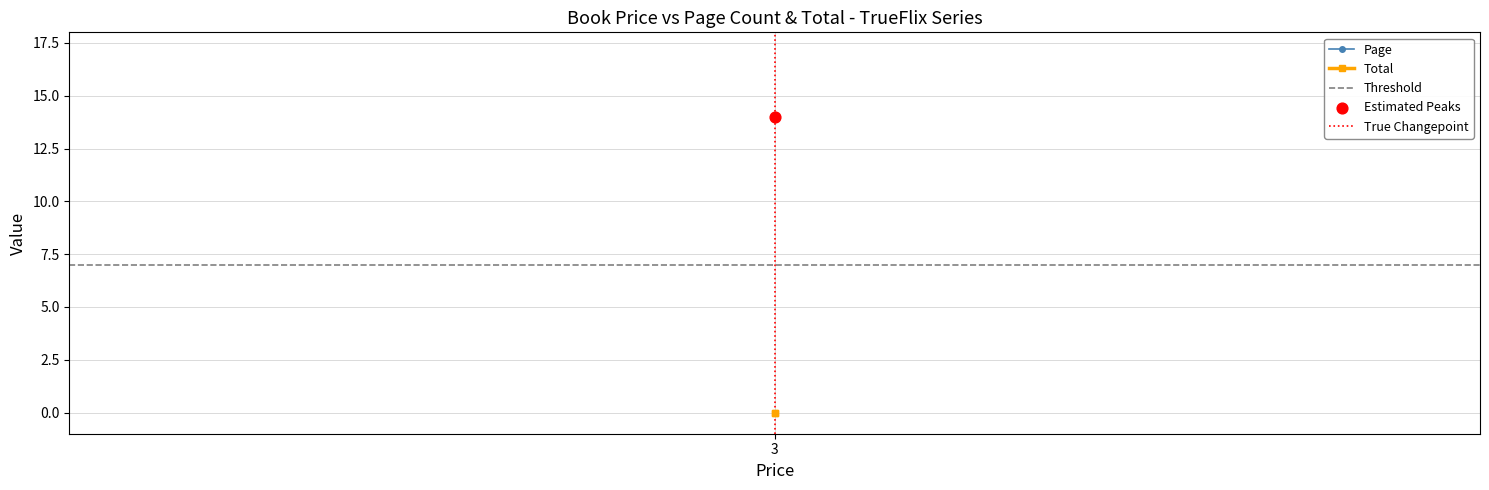

What is the total value across all series at 3?

21